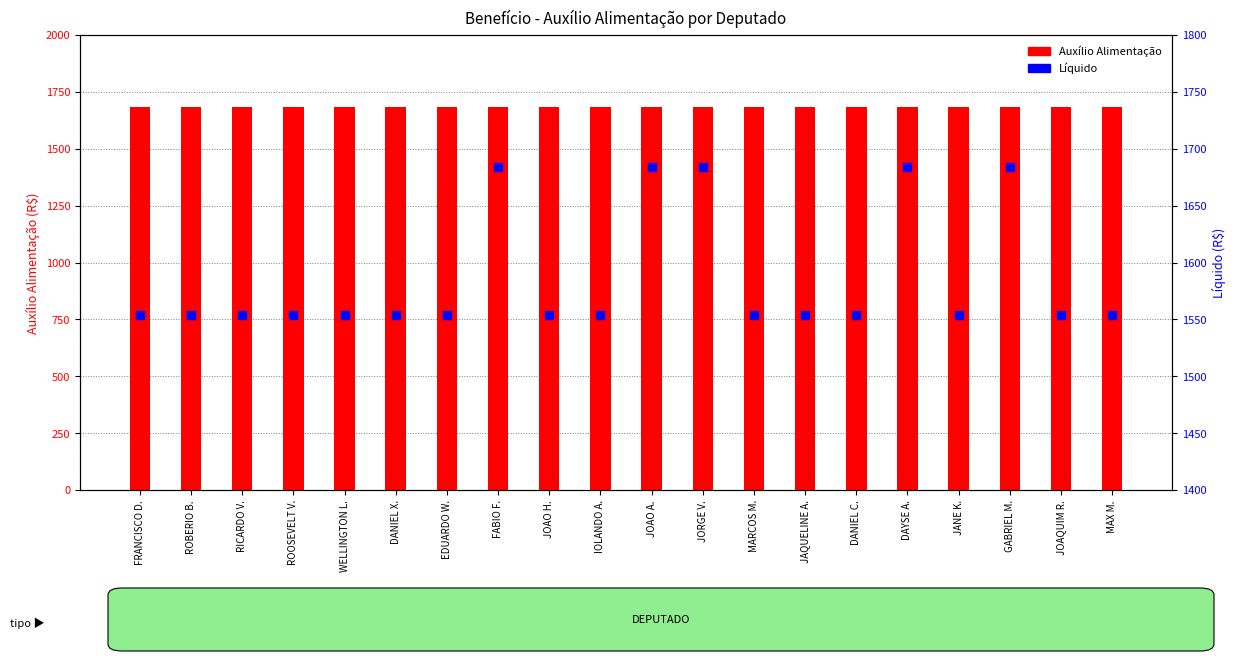

Which series has the widest spread of Y values?

Líquido